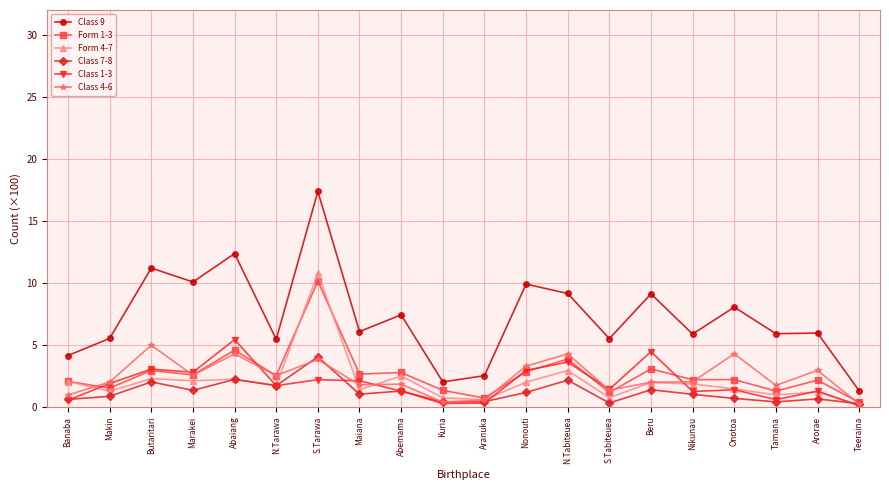

Is it true that Class 1-3 equals 1.9 at Makin?

True